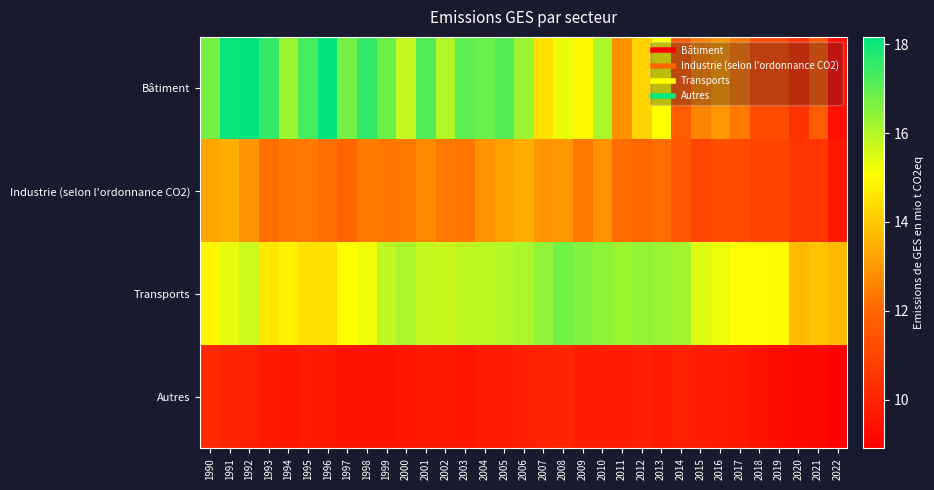

Count the number of categories in the chart.

33